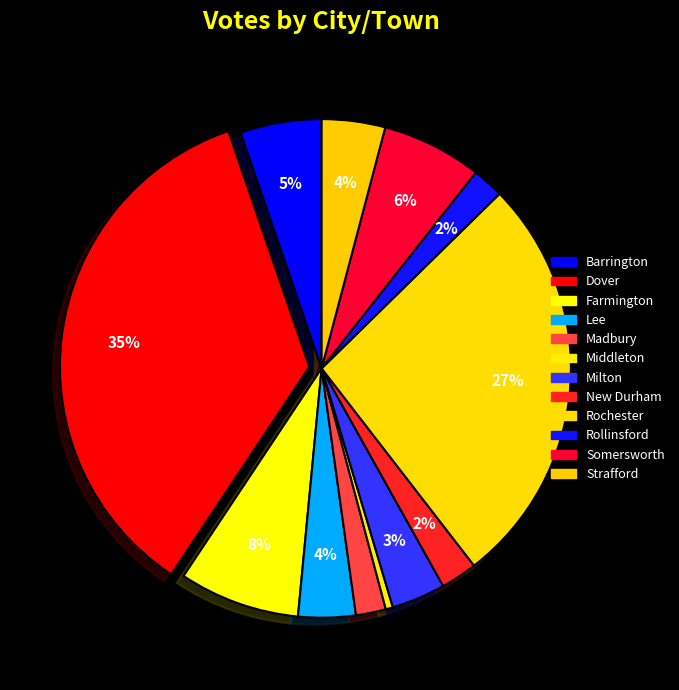

Count the number of slices in the pie.

12